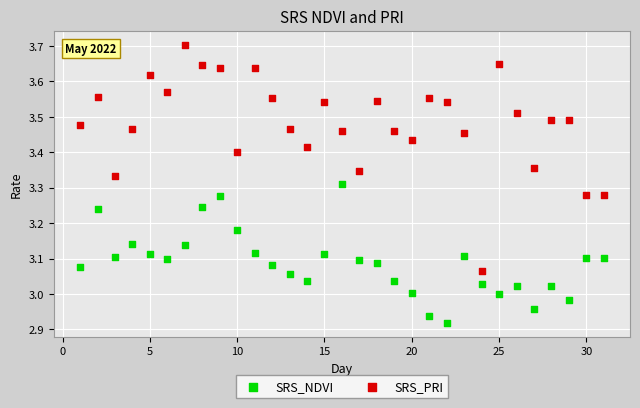

Which series contains the lowest Y value?

SRS_NDVI